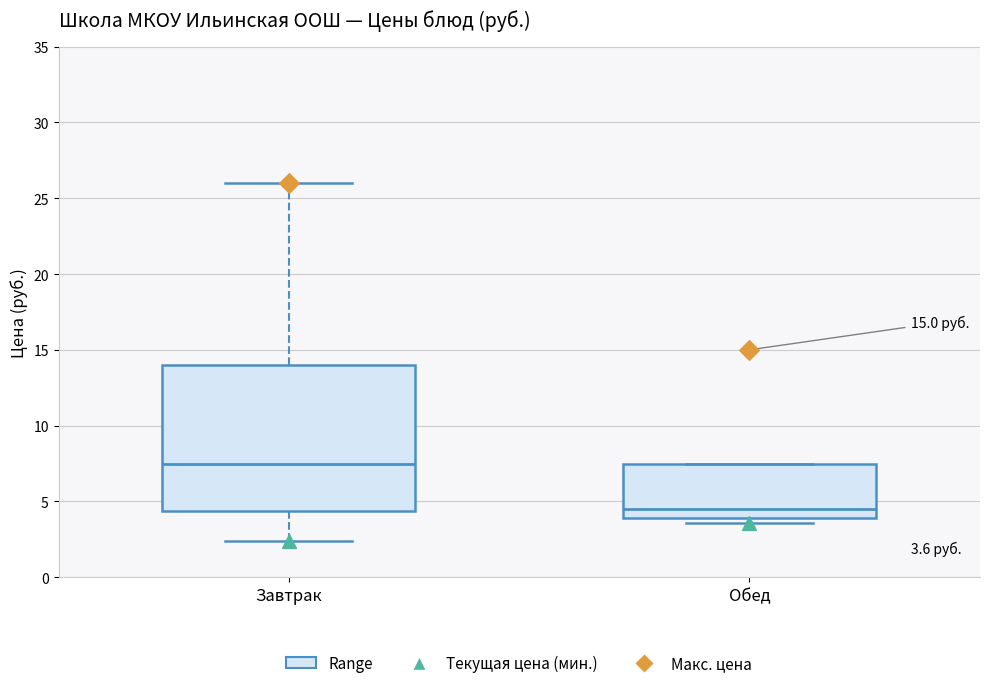

Which box is the tallest, from its lower edge to its upper edge?

Завтрак